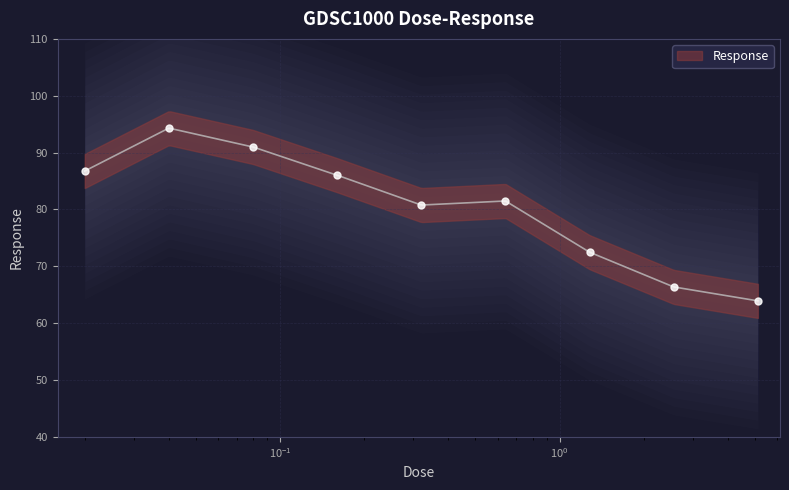

Approximately how many times larger is the value at 0.08 compared to 0.64?

1.1